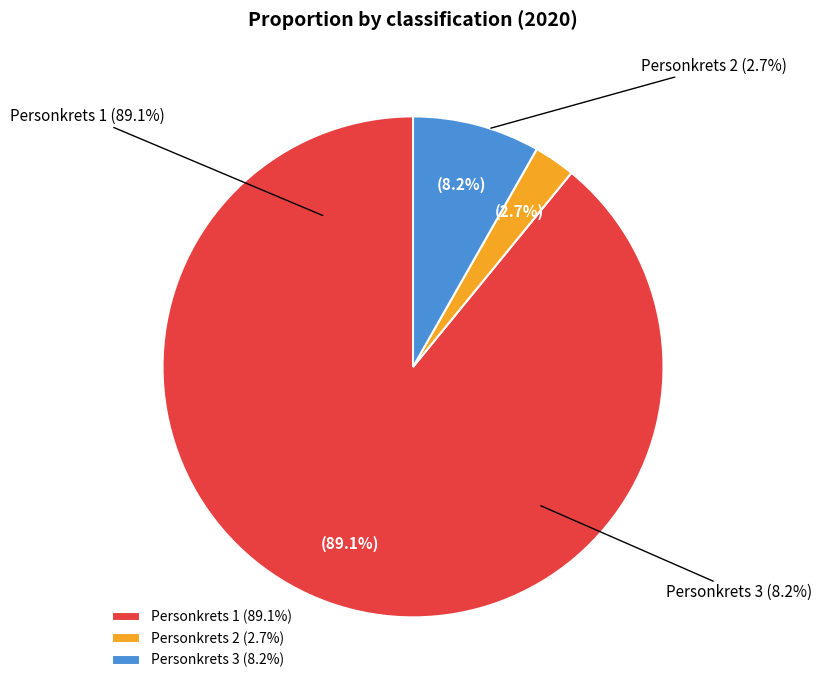

Which slice is the largest?

Personkrets 1